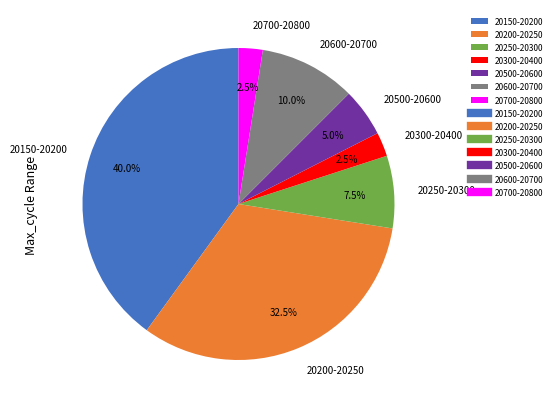

To the nearest percent, what is the average slice percentage?

14%